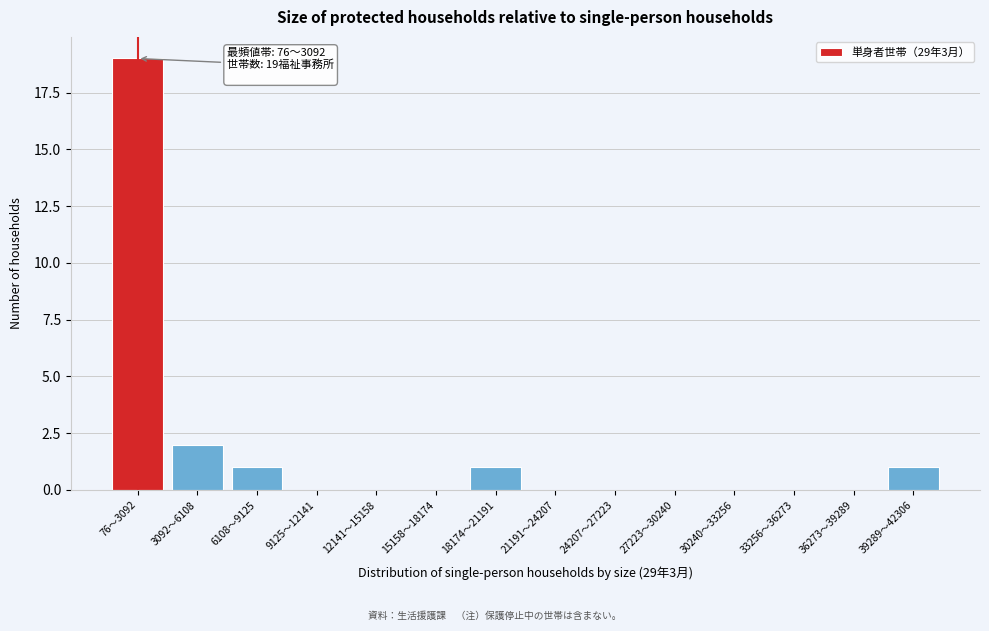

Reading left to right, extract all data points from this chart.

76～3092=19	3092～6108=2	6108～9125=1	9125～12141=0	12141～15158=0	15158～18174=0	18174～21191=1	21191～24207=0	24207～27223=0	27223～30240=0	30240～33256=0	33256～36273=0	36273～39289=0	39289～42306=1